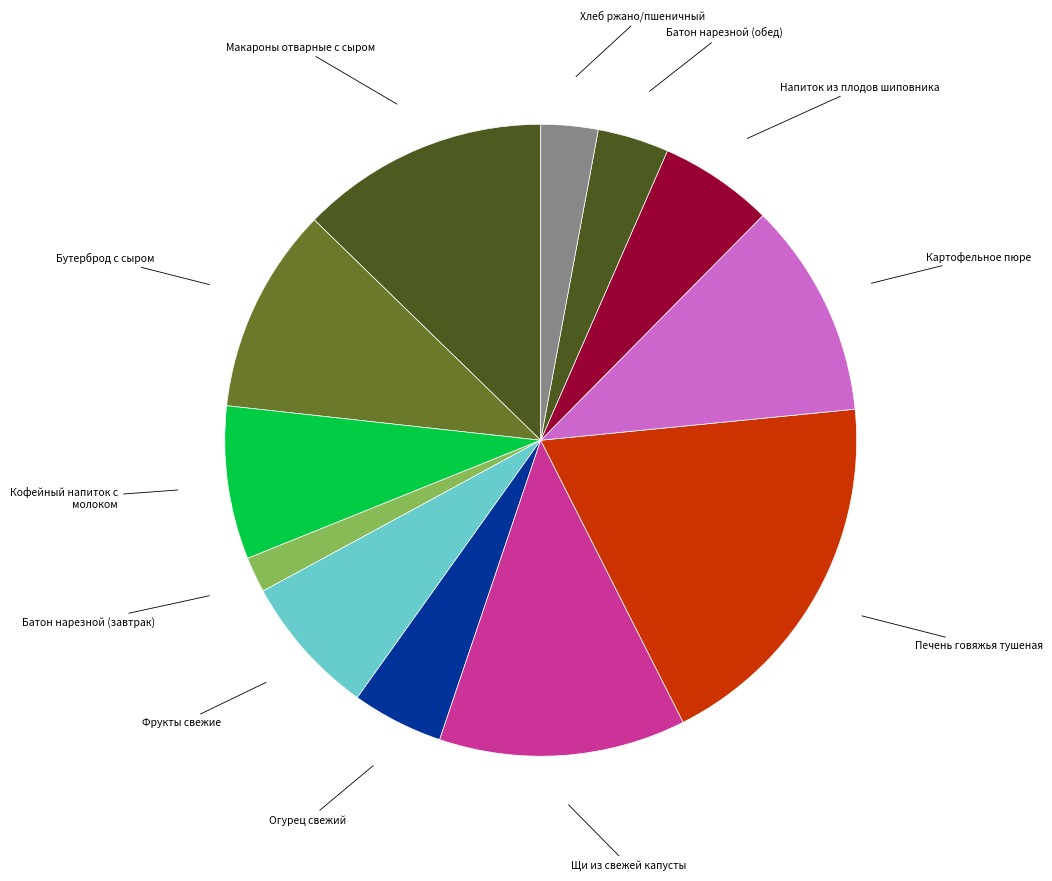

How many slices are in this pie chart?

12